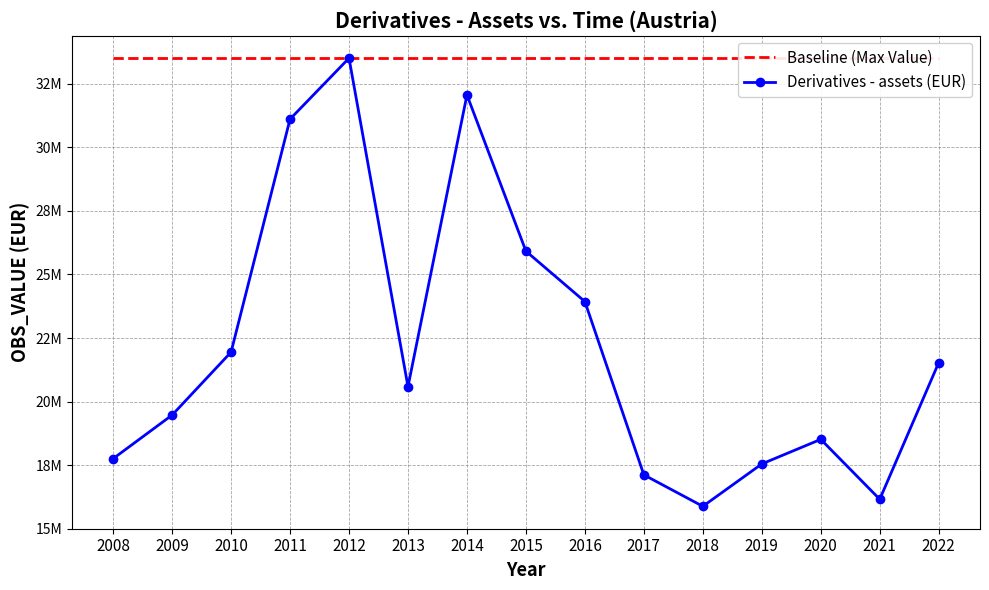

True or false: Baseline (Max Value) and Derivatives - assets (EUR) cross at least once.

False